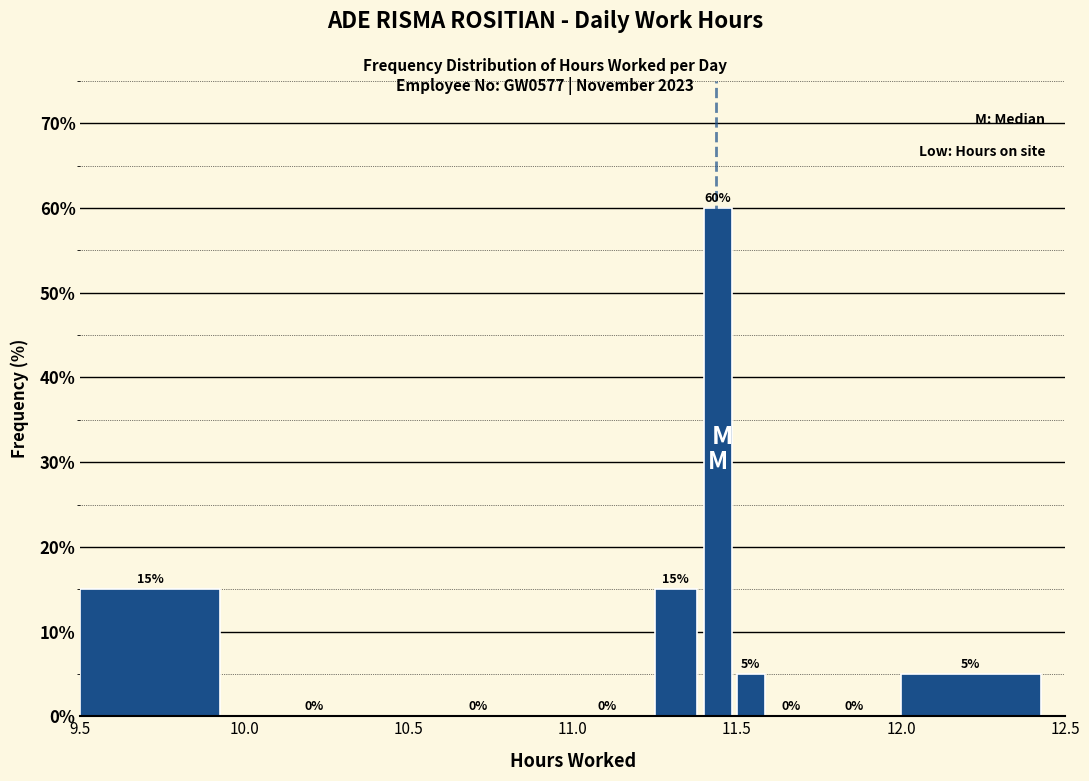

Around what value on the x-axis is the tallest bar? Give the approximate position of its centre, as read against the axis.

11.45